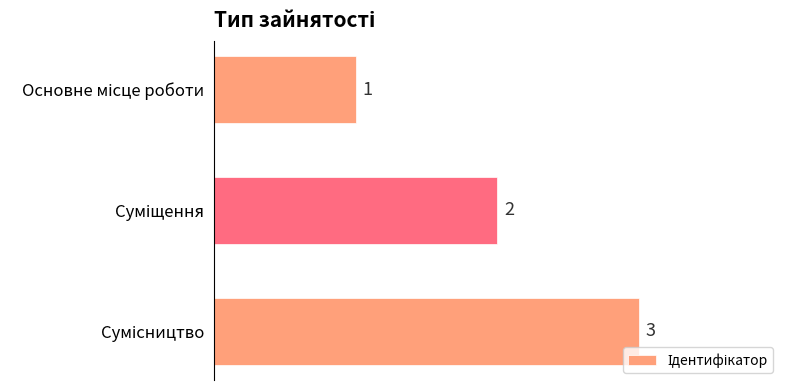

What is the sum of all values?

6